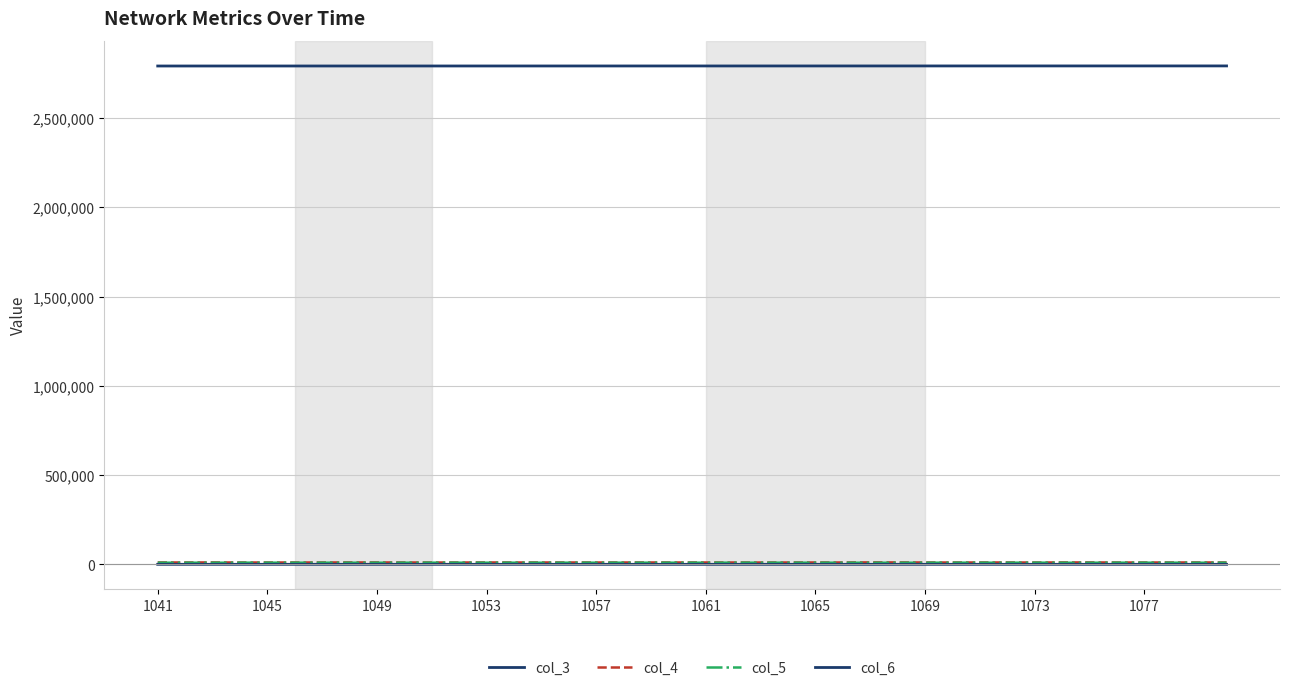

List the series in order of their peak value, lowest first.

col_6, col_5, col_4, col_3